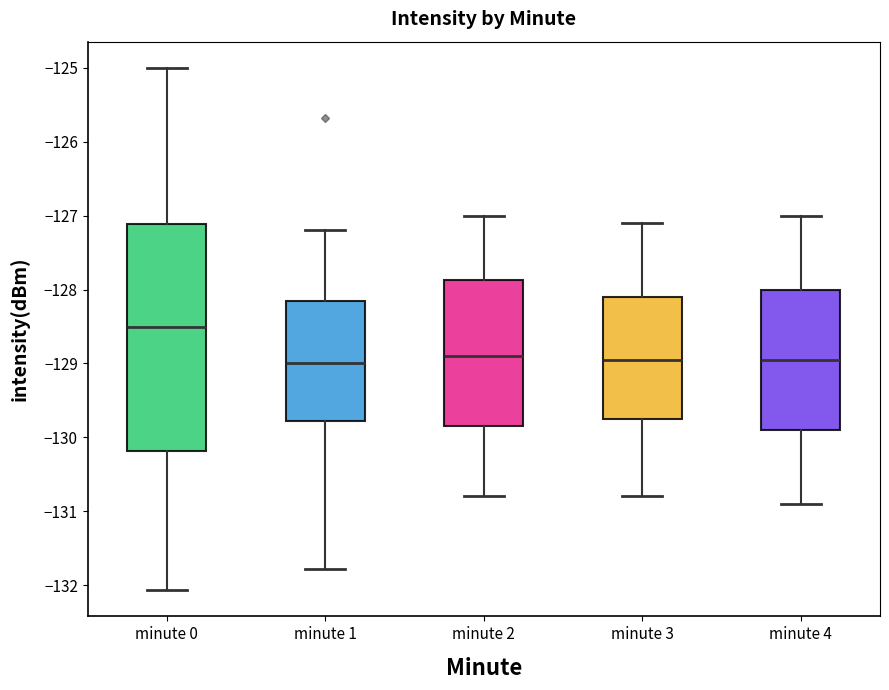

Which box's median line is the highest?

minute 0